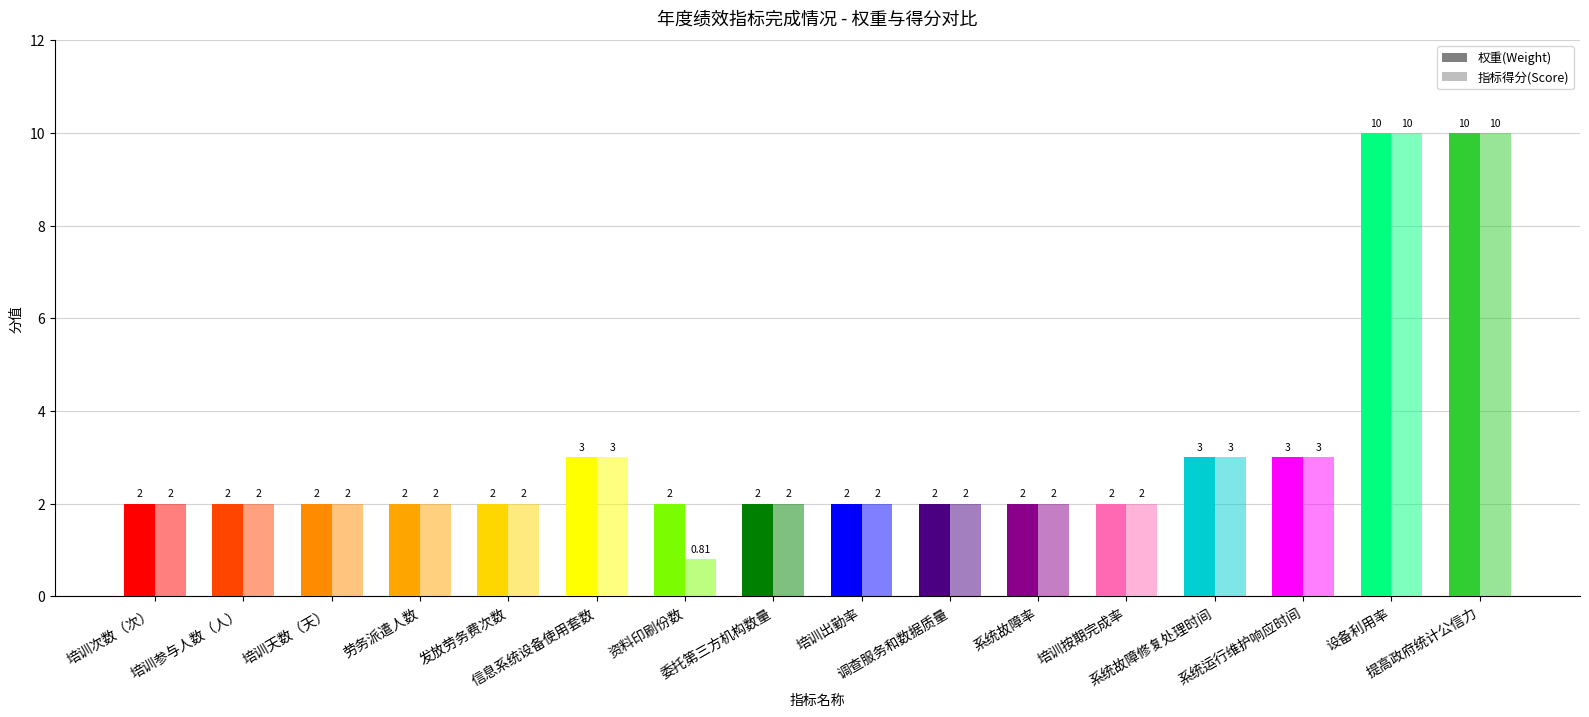

List the labels in order of 指标得分(Score) value, largest first.

设备利用率, 提高政府统计公信力, 信息系统设备使用套数, 系统故障修复处理时间, 系统运行维护响应时间, 培训次数（次）, 培训参与人数（人）, 培训天数（天）, 劳务派遣人数, 发放劳务费次数, 委托第三方机构数量, 培训出勤率, 调查服务和数据质量, 系统故障率, 培训按期完成率, 资料印刷份数